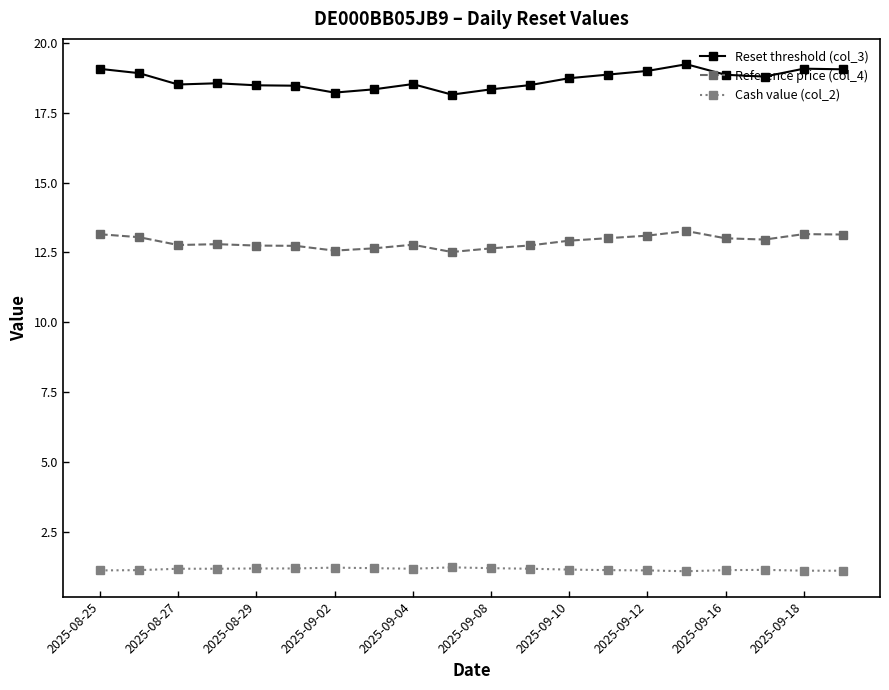

What is the highest value of the Reference price (col_4) series?

13.3